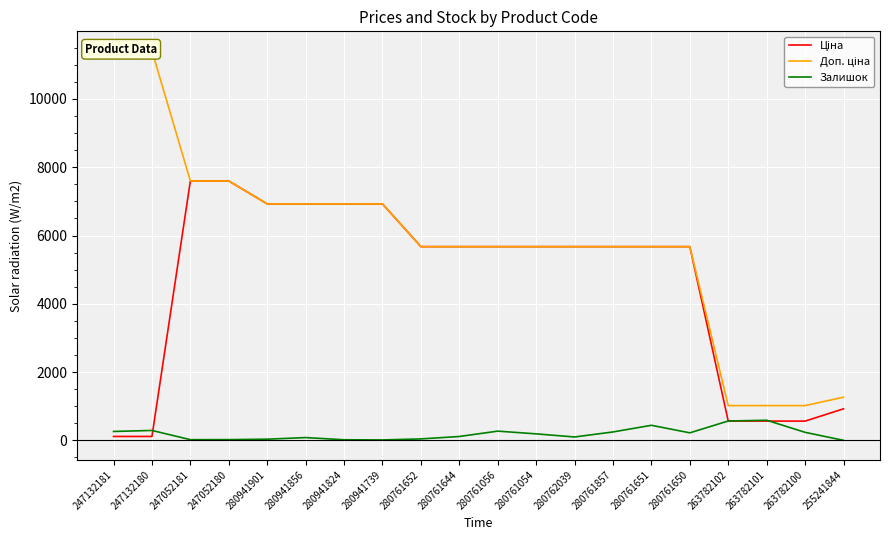

At 280761644, list the series in order from largest to smallest.

Ціна, Доп. ціна, Залишок